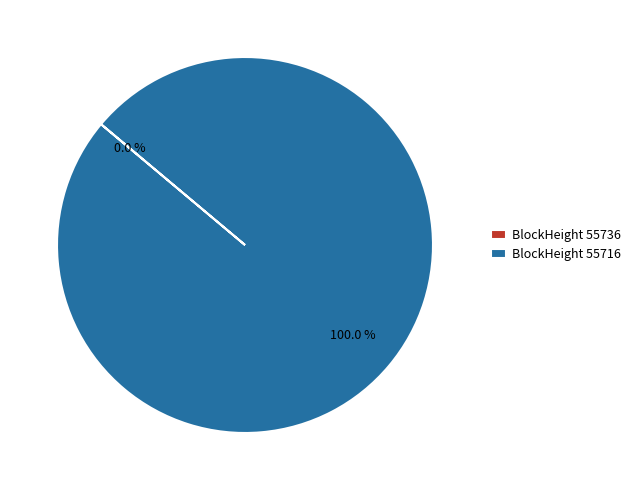

Is BlockHeight 55716 the majority of the pie?

Yes